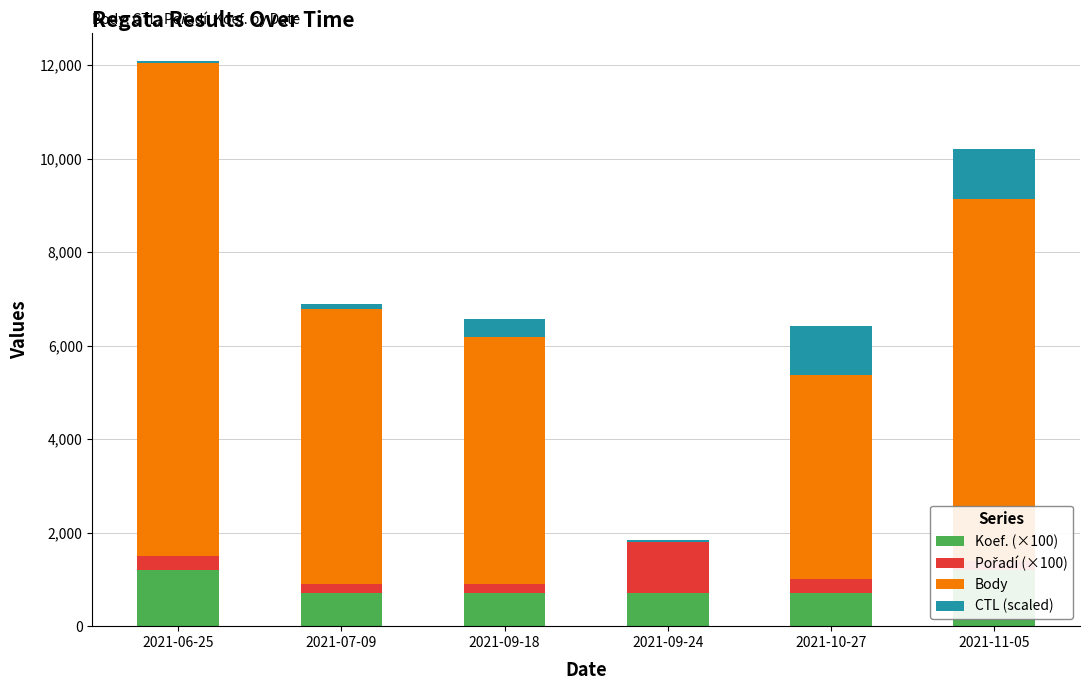

At which category does the chart reach its minimum across all series?

2021-09-24